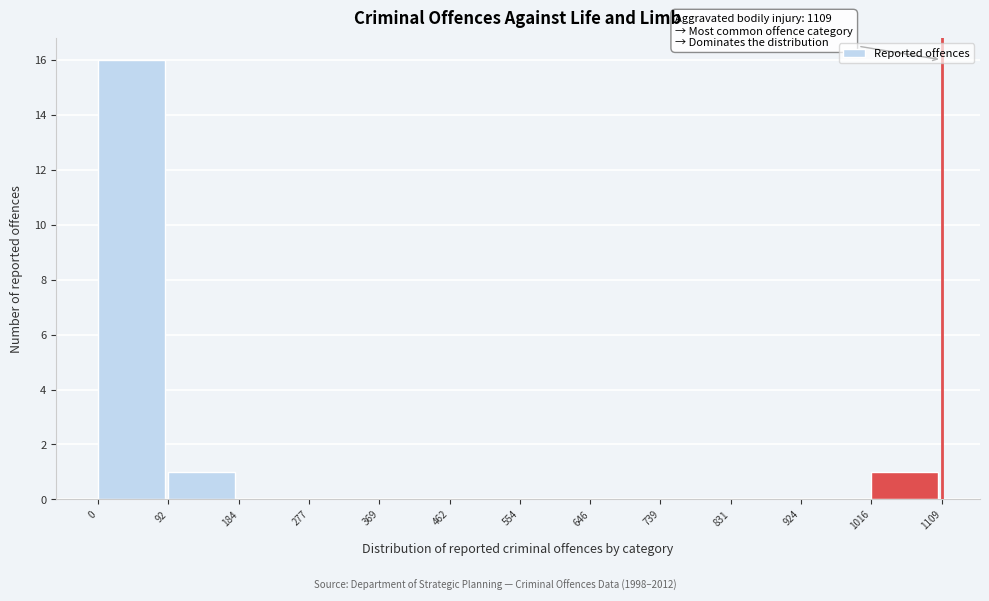

Which range on the x-axis has the tallest bar?

0 to 92